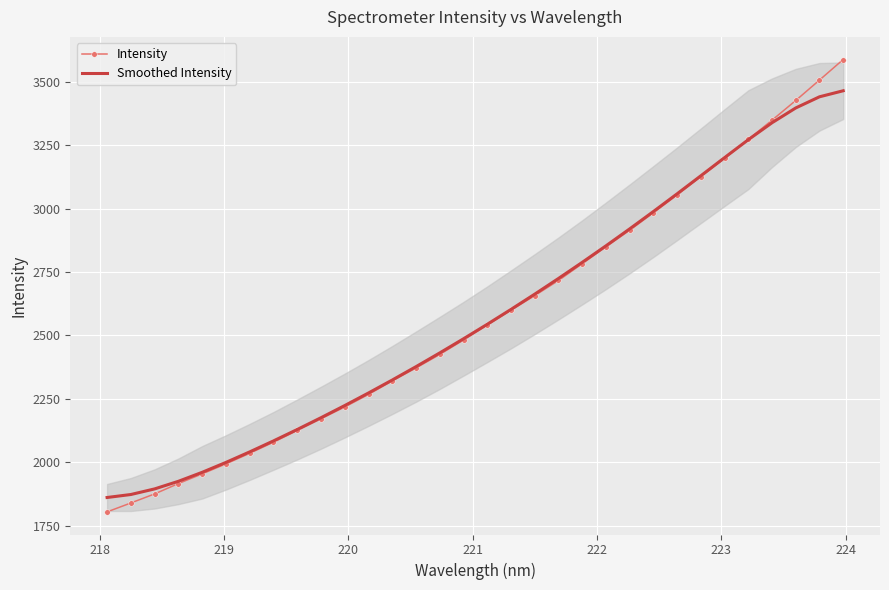

Rank the series by their maximum value, from lowest to highest.

Smoothed Intensity, Intensity